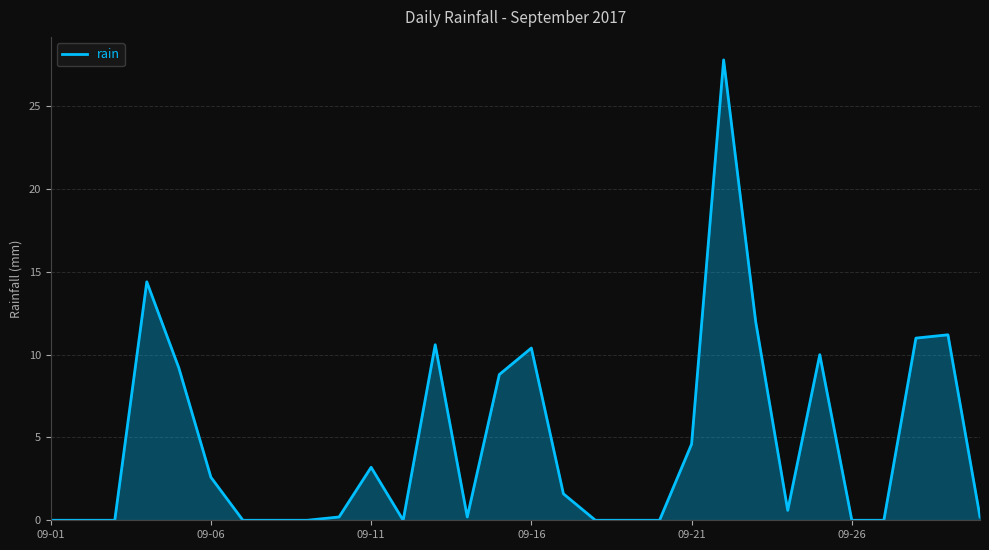

What is the difference between the maximum and minimum values?

27.8